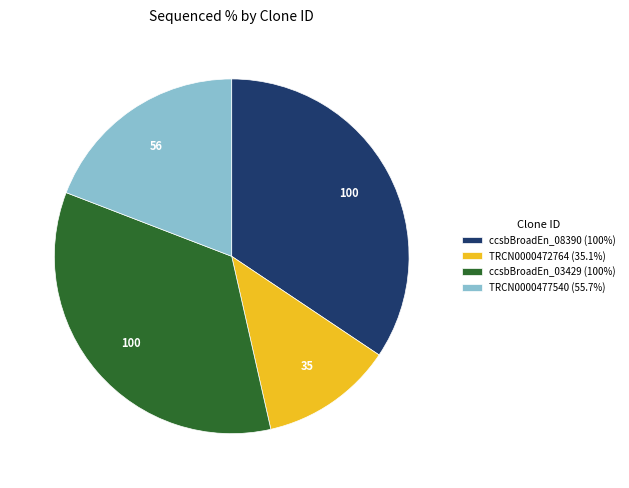

Combined, do TRCN0000477540 (55.7%) and ccsbBroadEn_08390 (100%) account for over 50%?

Yes